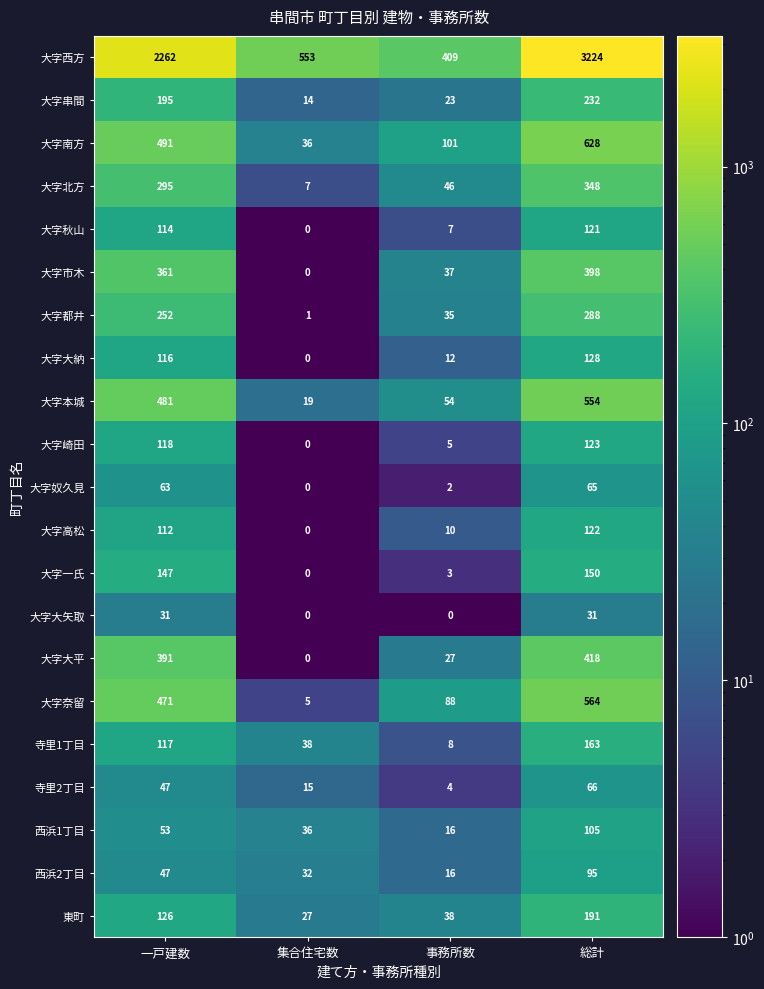

Between 一戸建数 and 事務所数, which series saw the biggest shift?

大字西方